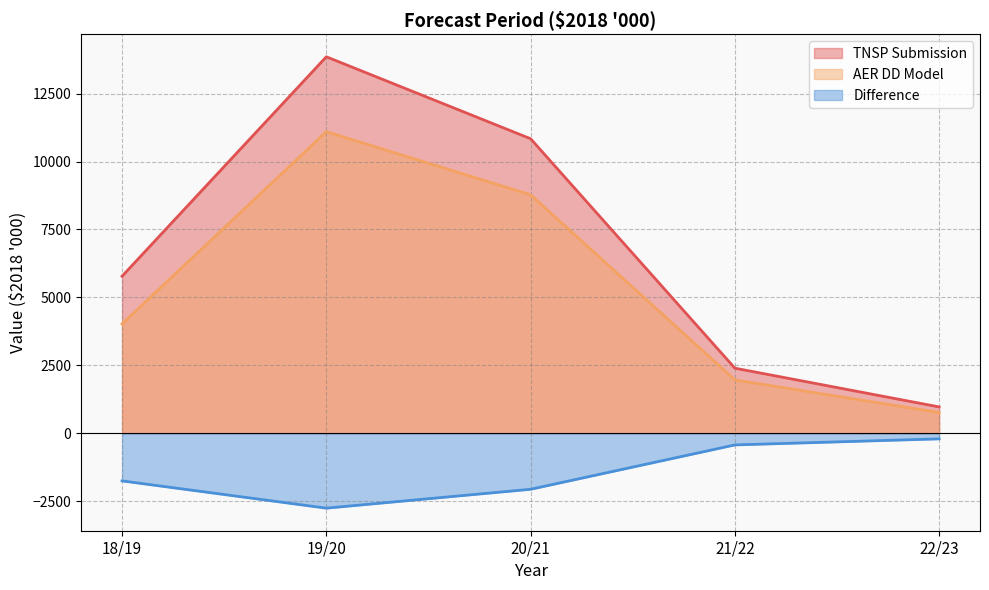

Is the value of Difference at 22/23 greater than the value of TNSP Submission at 21/22?

No